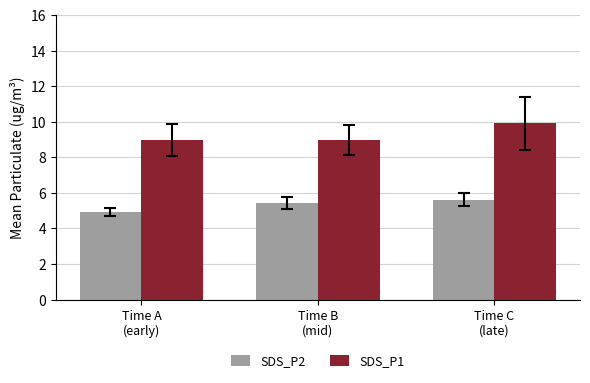

Which series has the widest spread of values?

SDS_P1